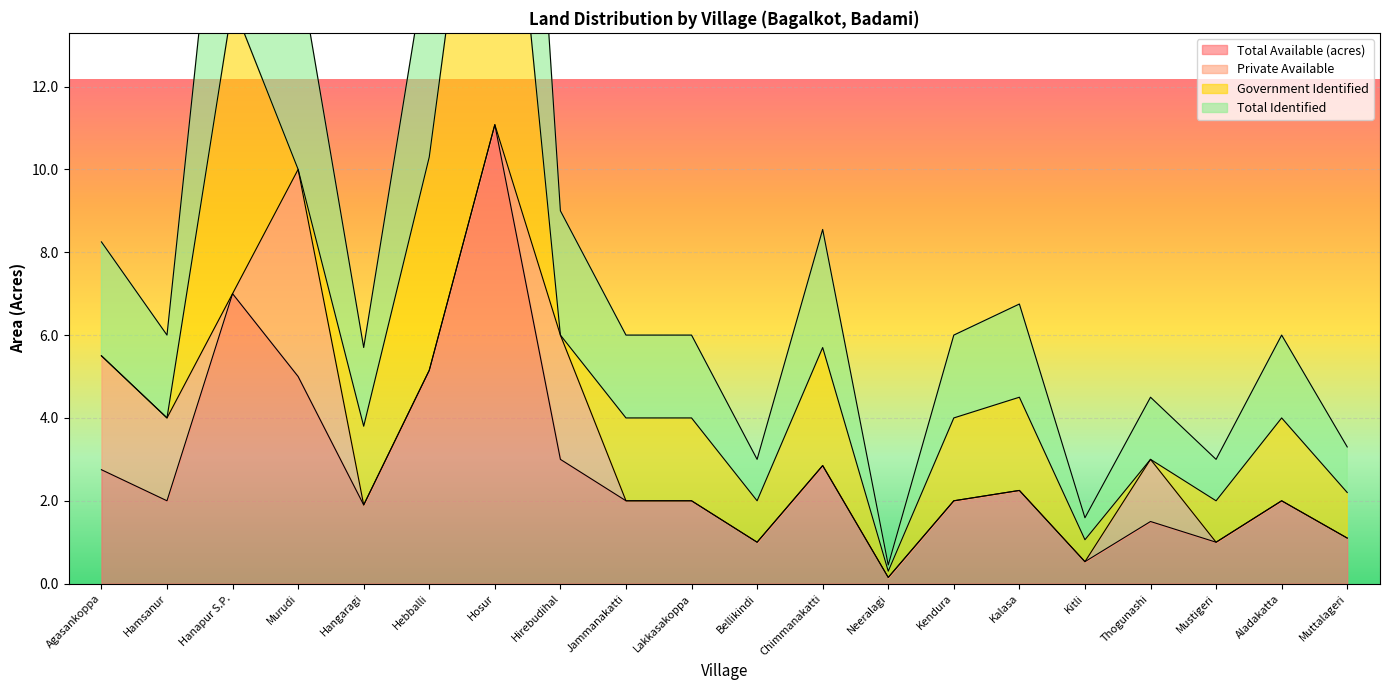

At which label does Total Identified reach its minimum?

Neeralagi